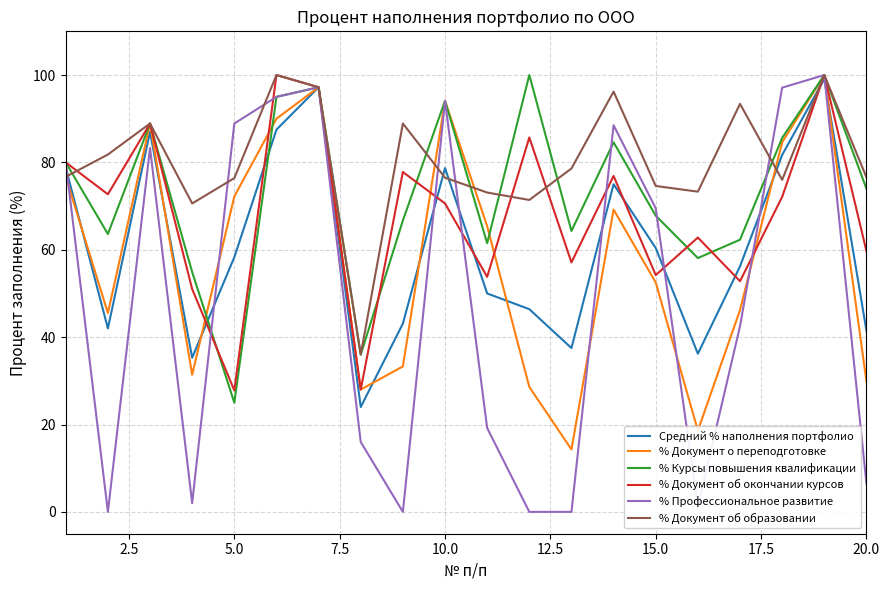

What is the maximum value for % Документ о переподготовке?

100.0